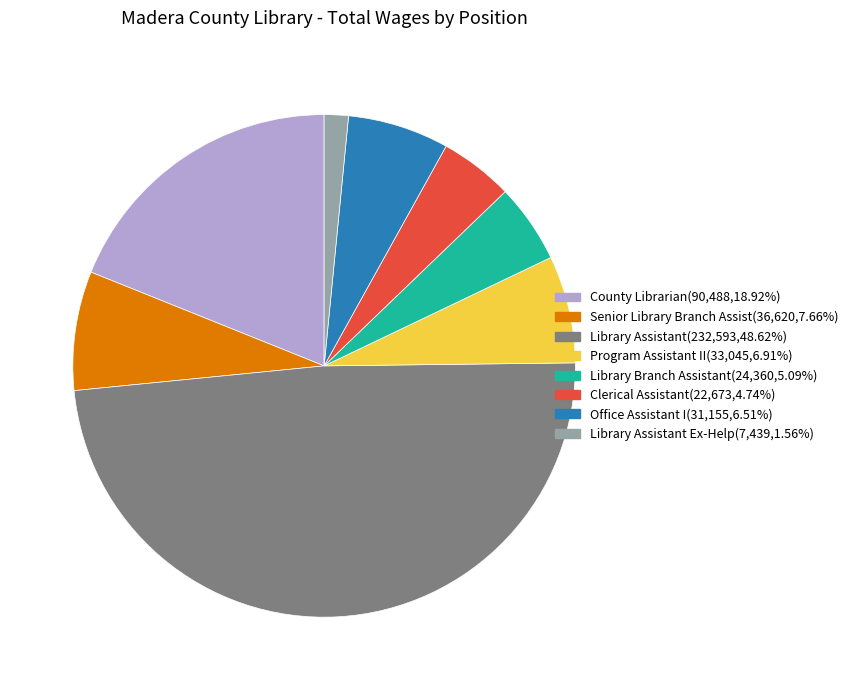

Is there any slice that represents more than half of the pie?

No